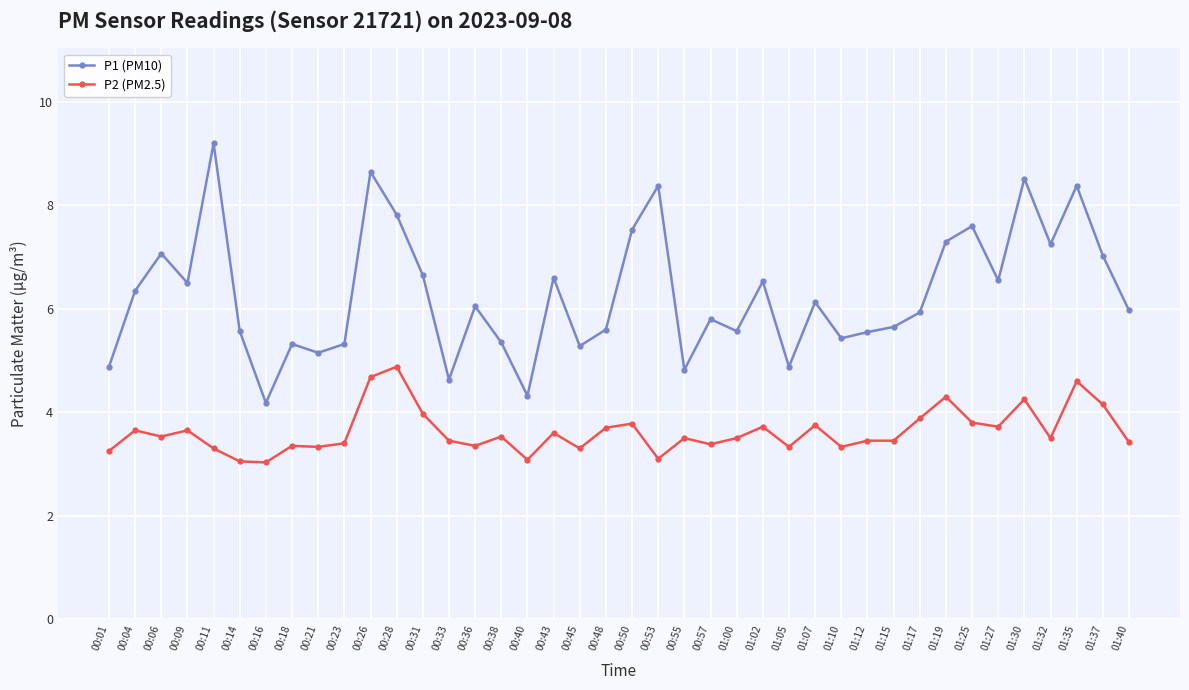

At 00:21, list the series in order from smallest to largest.

P2 (PM2.5), P1 (PM10)